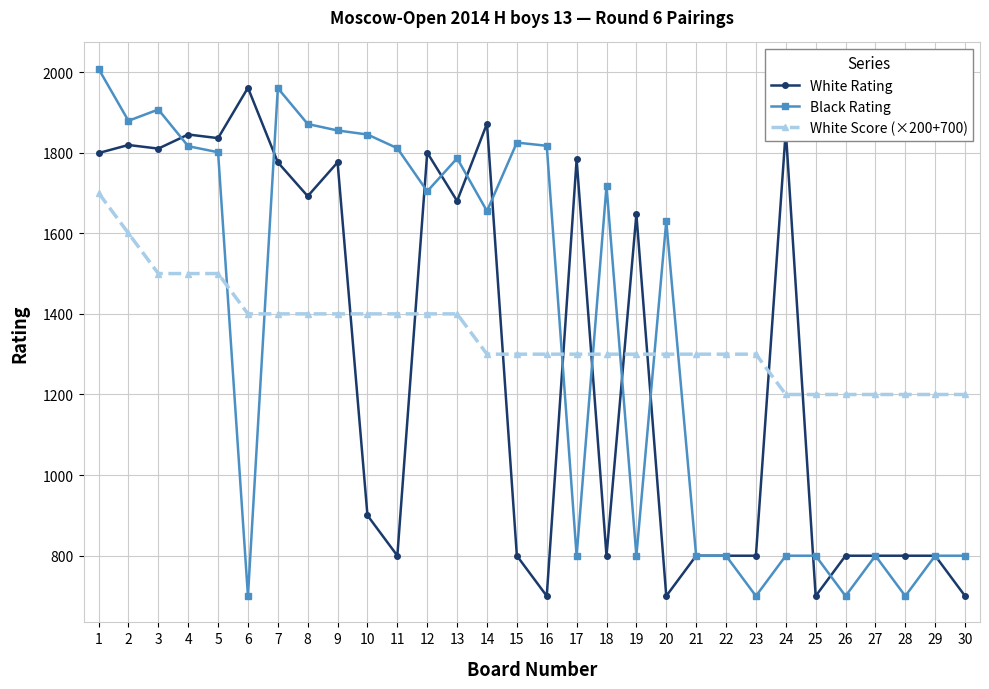

True or false: Black Rating has more than 1 points higher than both neighbors.

True